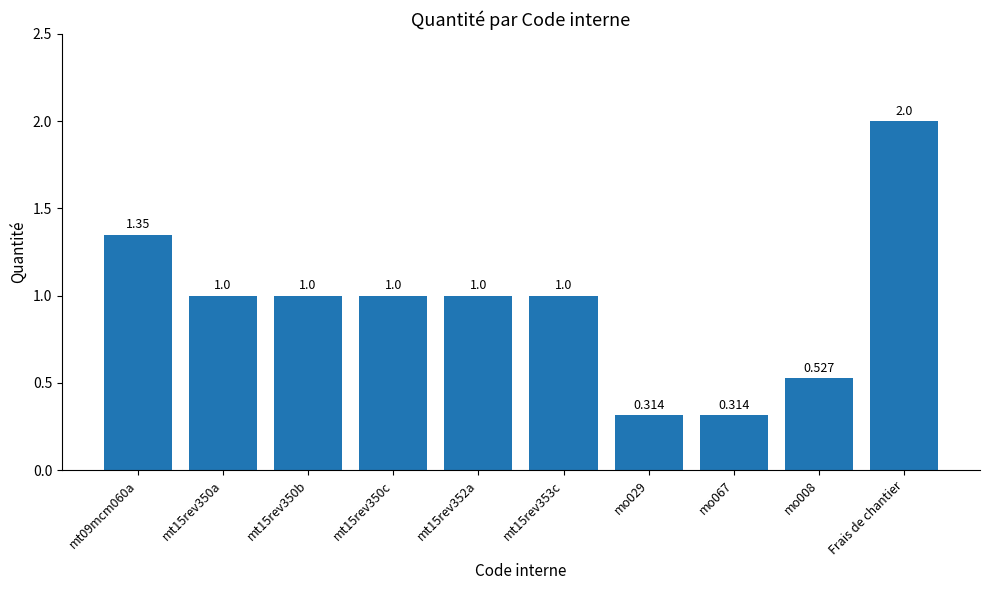

What is the average value?

1.0